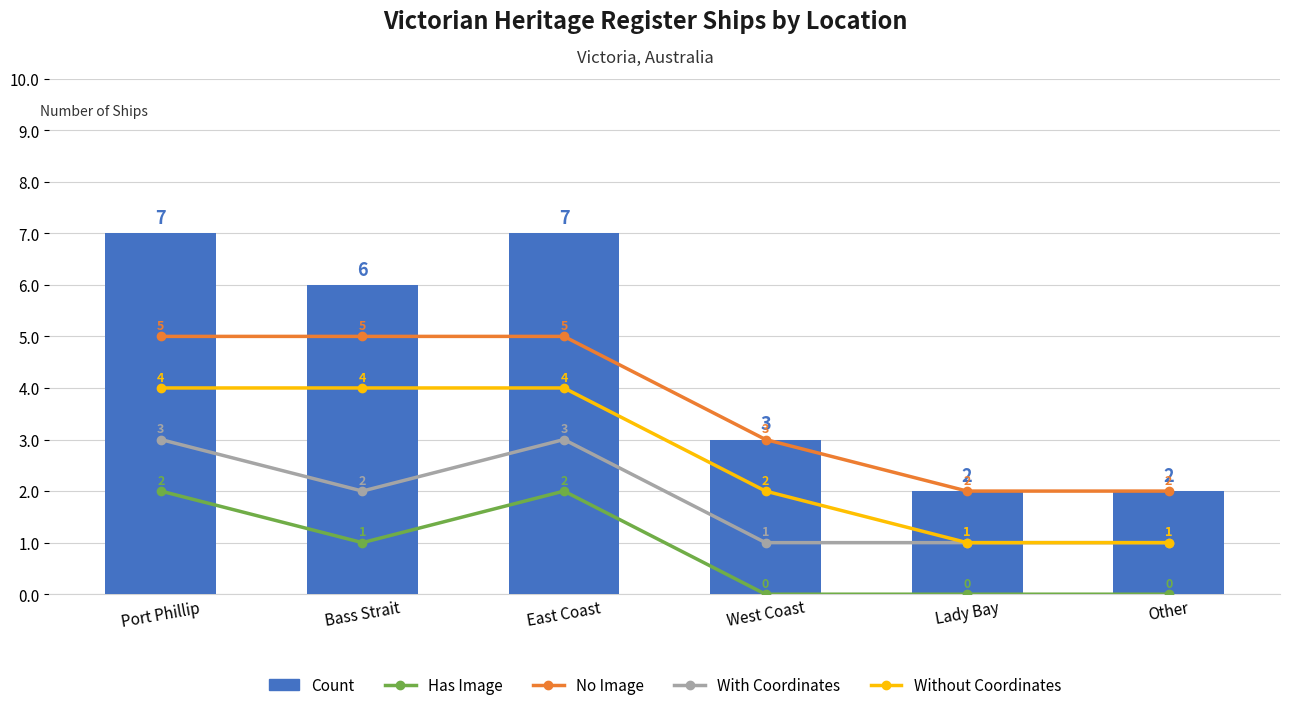

Which series changed the most between Port Phillip and Bass Strait?

Has Image